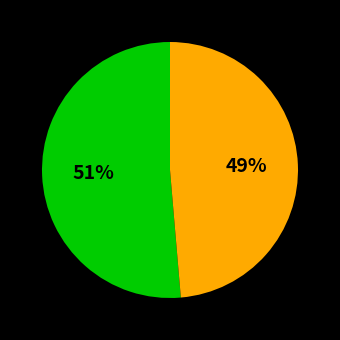

To the nearest percent, what is the average slice percentage?

50%